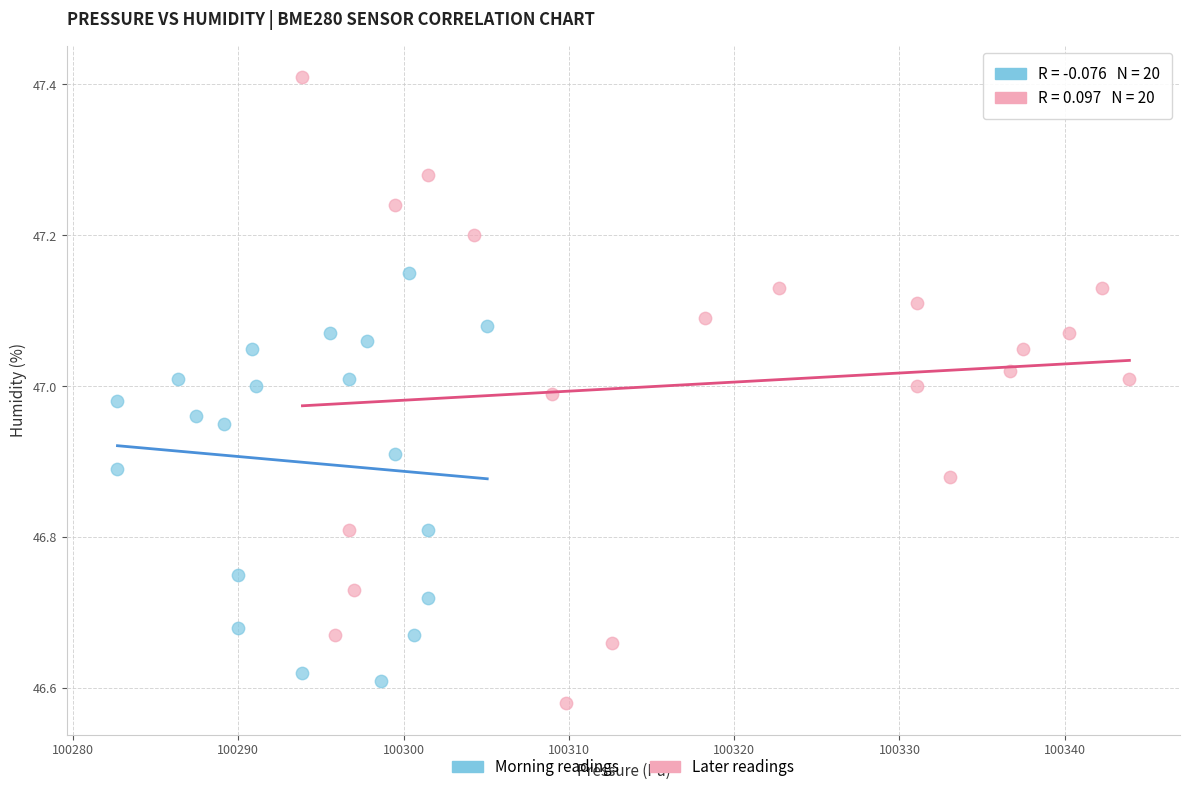

Which series reaches the maximum Y coordinate?

Later readings